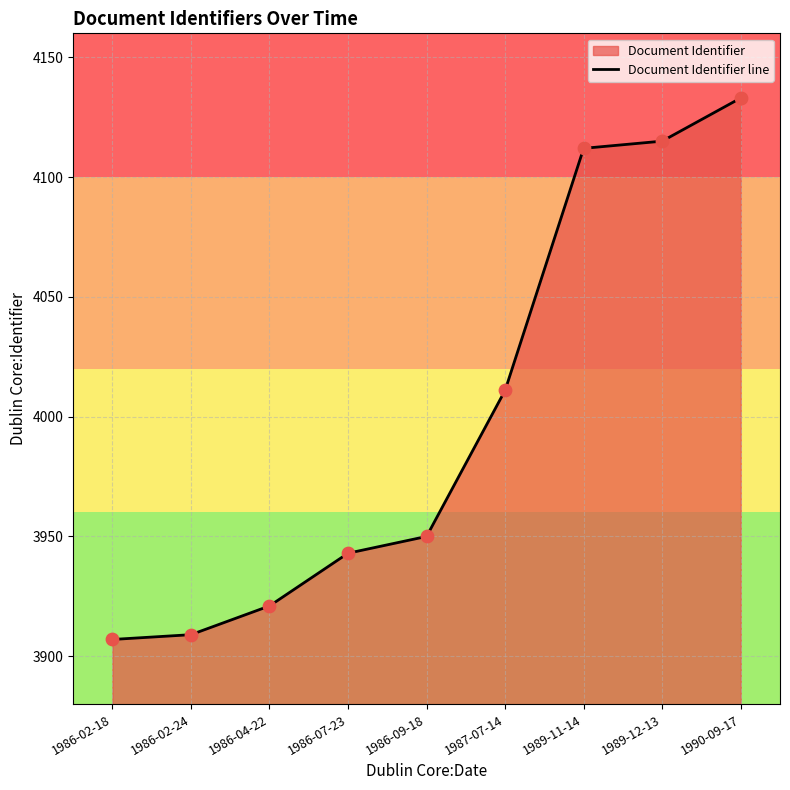

Which has a higher value, 1986-07-23 or 1989-12-13?

1989-12-13